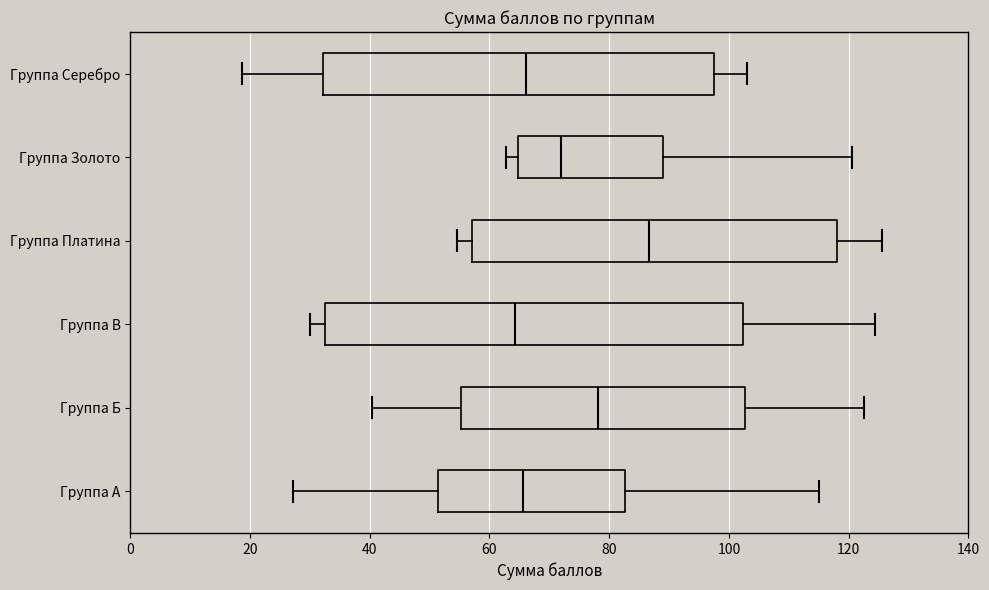

Reading bottom to top, transcribe this box plot: for each box, give where its median line is, the range the box spans, and where its two whiskers end, as read against the x-axis. The values are not printed on the chart, so give them approximately, as read against the axis.

Группа А: median 66, box 52 to 82, whiskers 28 to 116
Группа Б: median 78, box 56 to 102, whiskers 40 to 122
Группа В: median 64, box 32 to 102, whiskers 30 to 124
Группа Платина: median 86, box 58 to 118, whiskers 54 to 126
Группа Золото: median 72, box 64 to 88, whiskers 62 to 120
Группа Серебро: median 66, box 32 to 98, whiskers 18 to 104